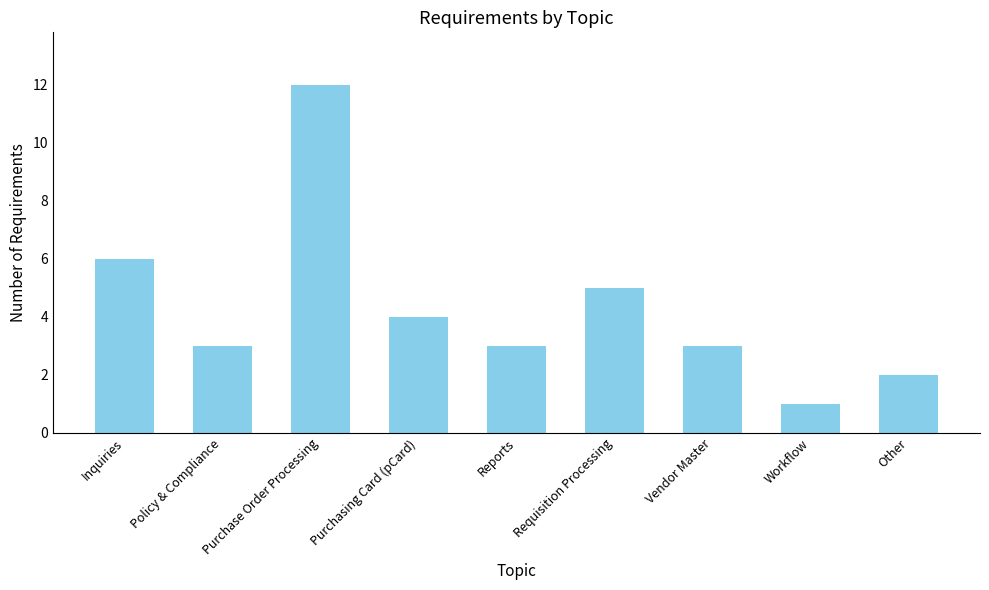

Which category has the highest value across all series?

Purchase Order Processing